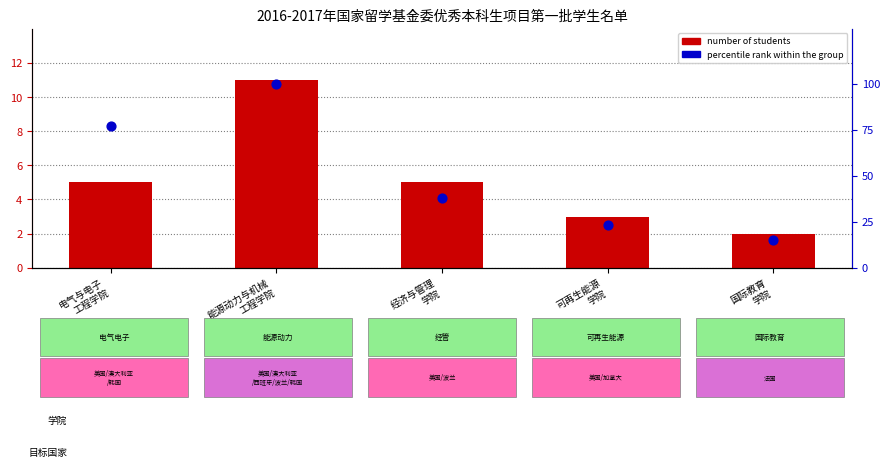

Which series has the largest Y range (max minus min)?

percentile rank within the group